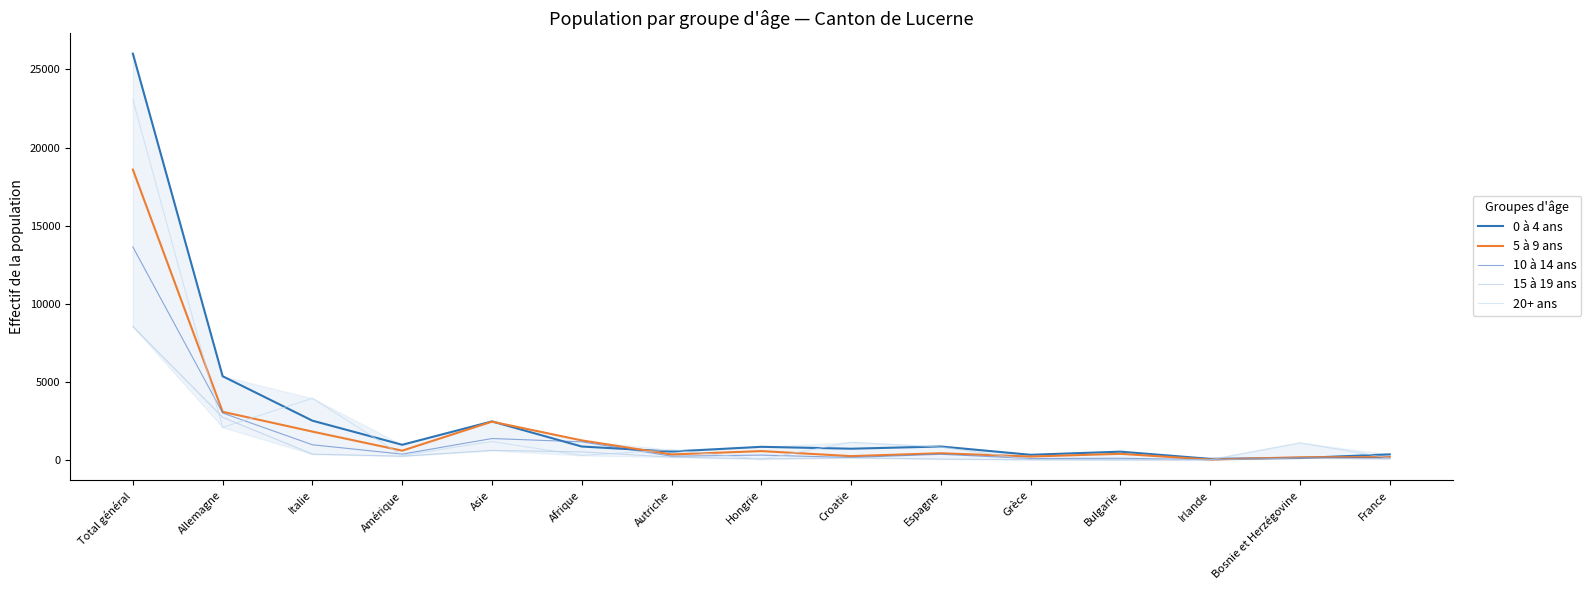

Is it true that 5 à 9 ans equals 569 at Hongrie?

True